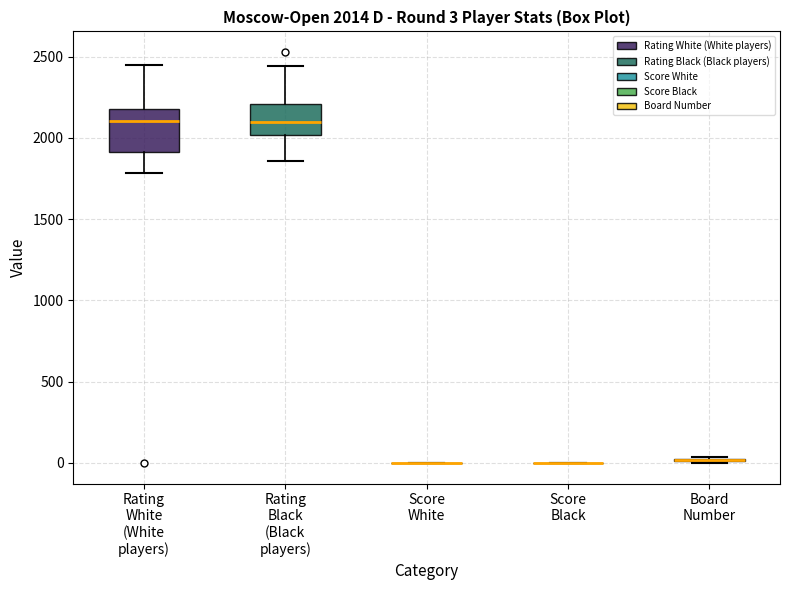

Comparing the boxes themselves (not the whiskers), which one is the tallest?

Rating White (White players)